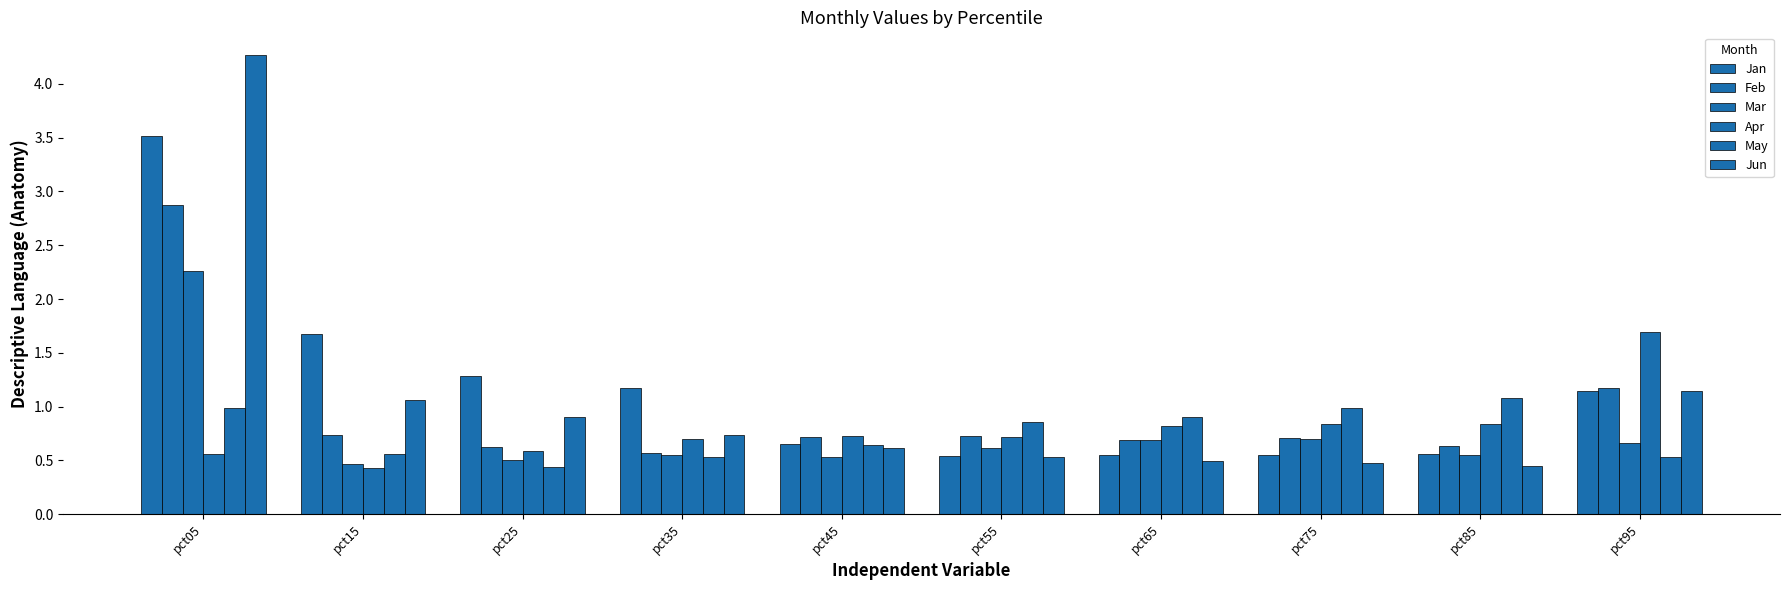

How many series are shown in this chart?

6